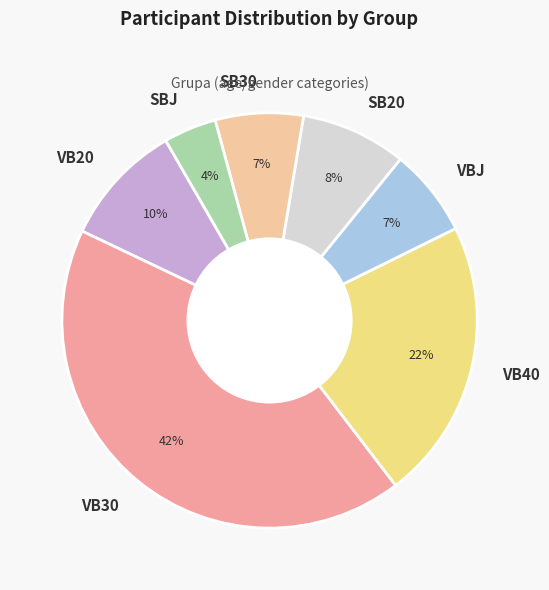

Does any single category account for the majority?

No